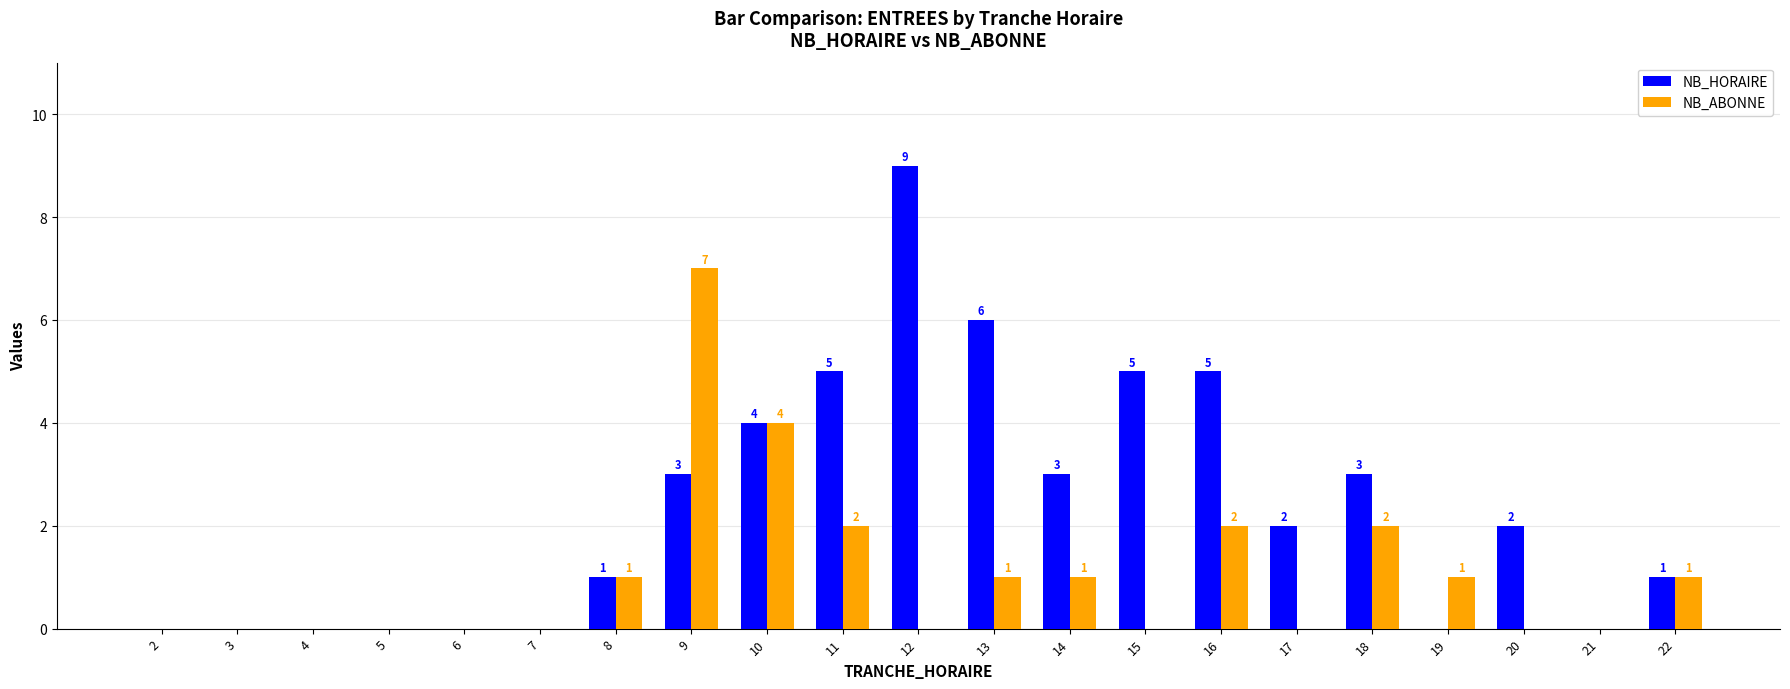

At which category is the sum across all series the highest?

9